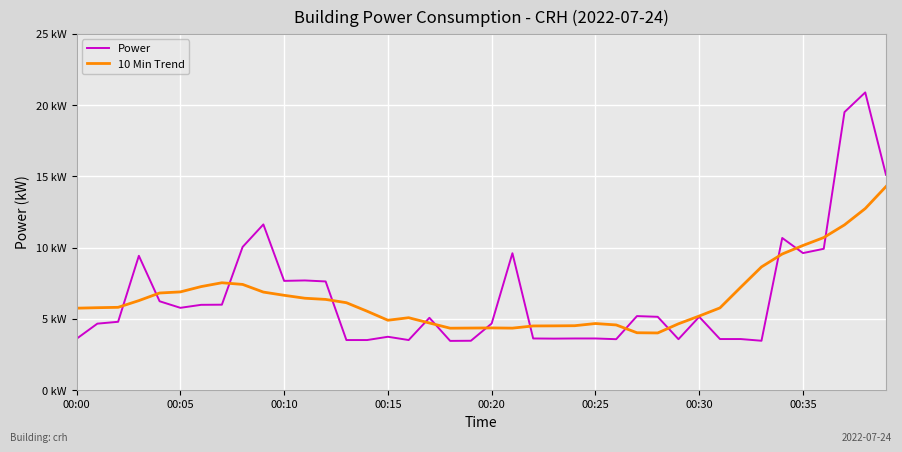

List the series in order of their peak value, lowest first.

10 Min Trend, Power